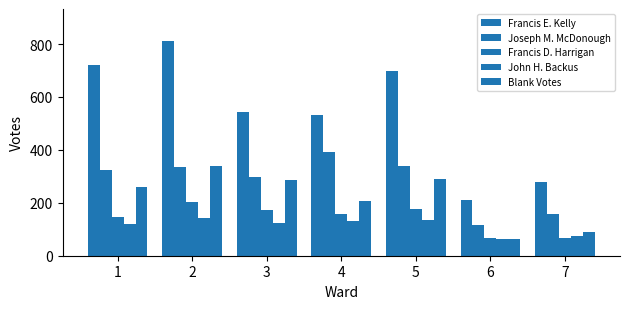

Count the number of categories in the chart.

7